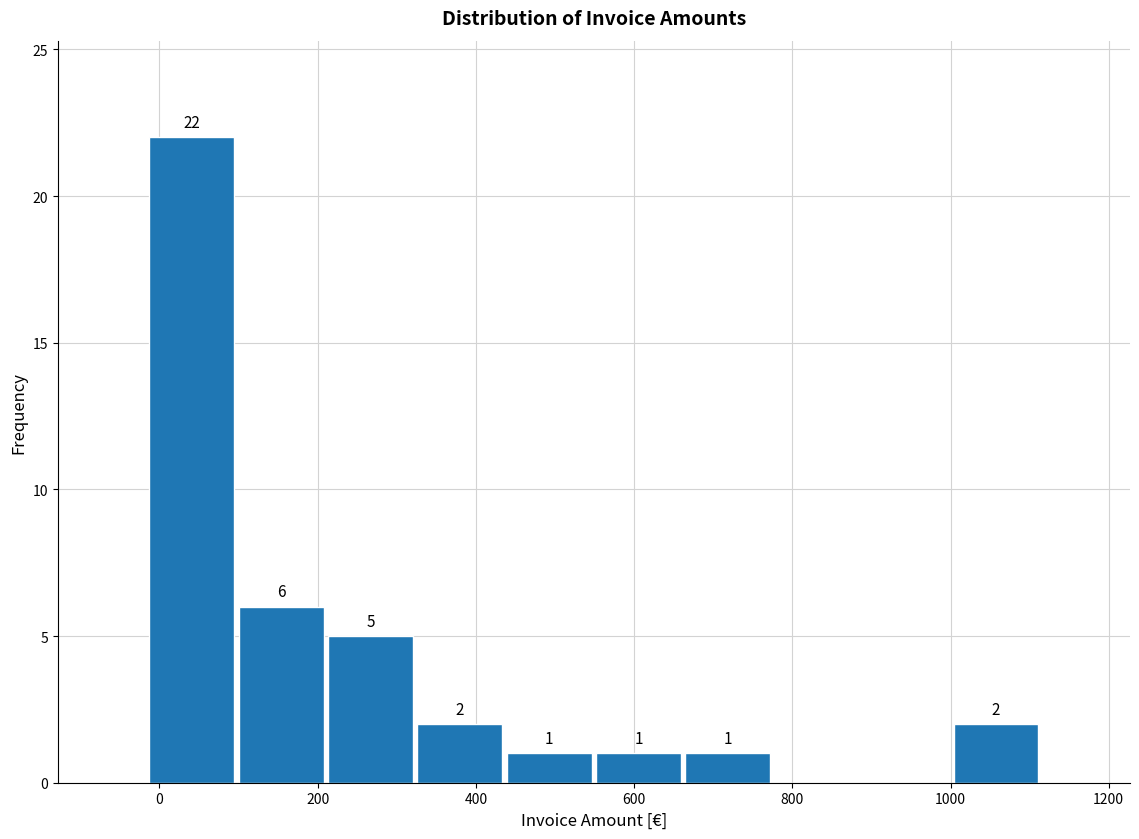

Over which range of the x-axis is the bar tallest?

-20 to 100